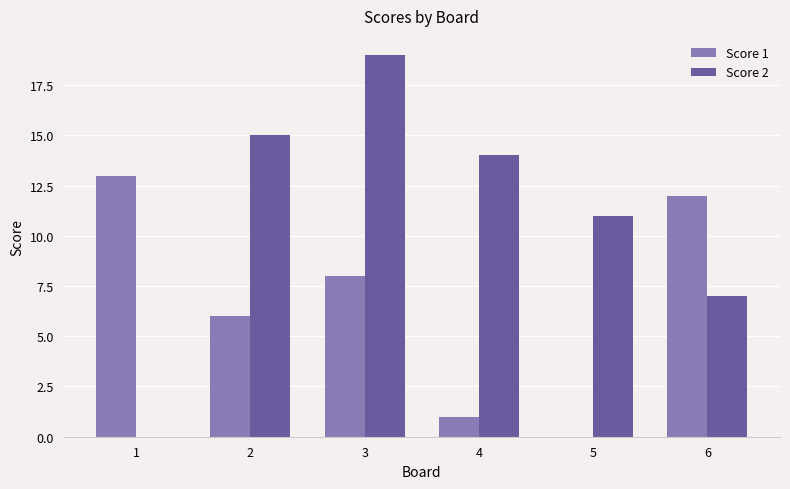

How many positive values does the Score 2 series have?

5